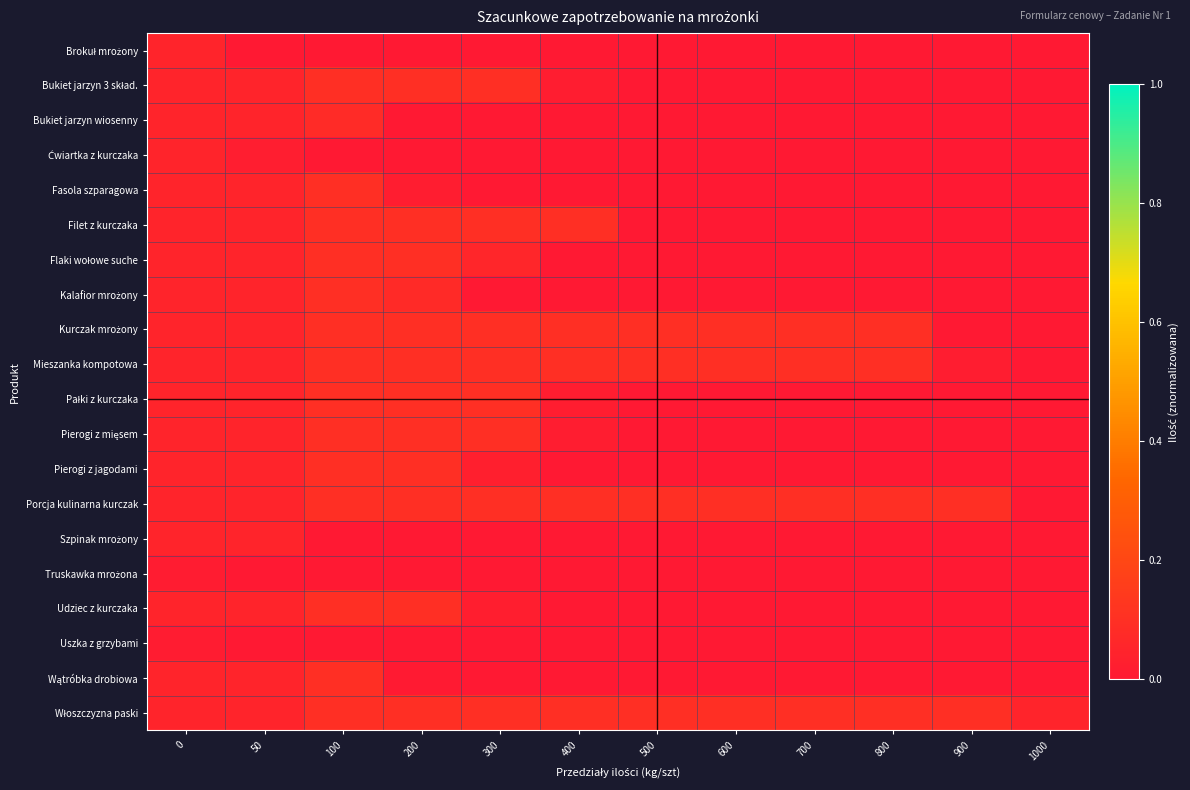

At how many categories does at least one series exceed 0?

12